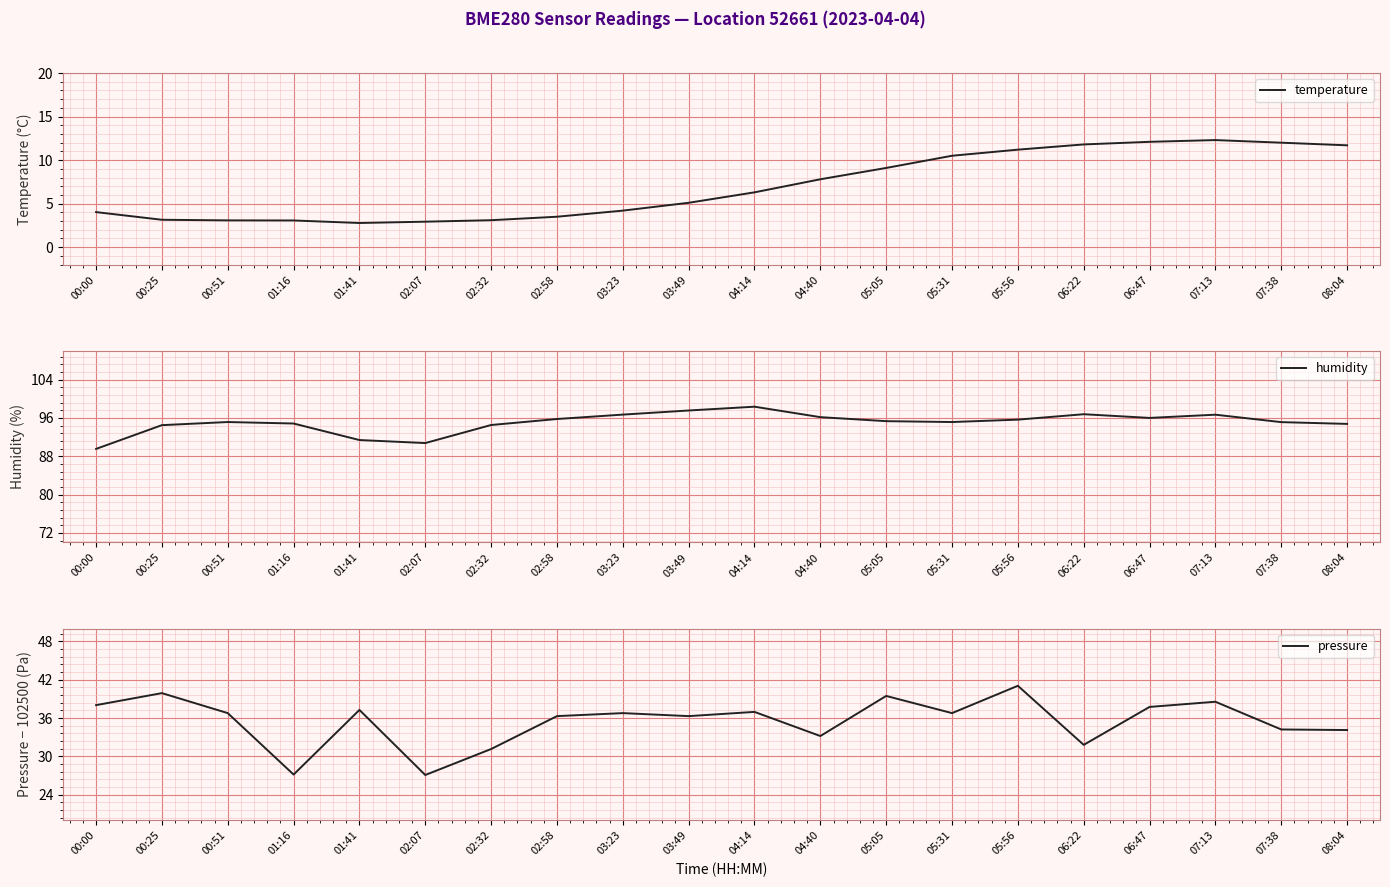

What is the label of the 8th point from the left?

02:58